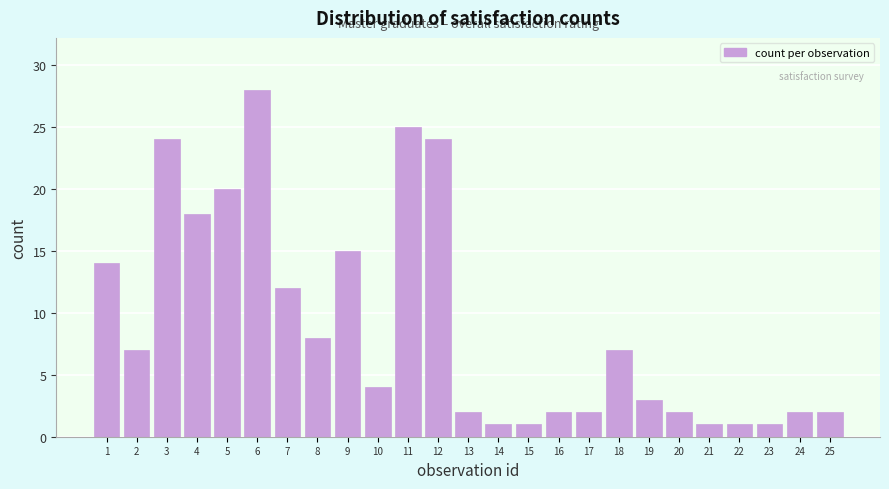

Reading right to left, transcribe all the data shown in this chart.

25=2	24=2	23=1	22=1	21=1	20=2	19=3	18=7	17=2	16=2	15=1	14=1	13=2	12=24	11=25	10=4	9=15	8=8	7=12	6=28	5=20	4=18	3=24	2=7	1=14